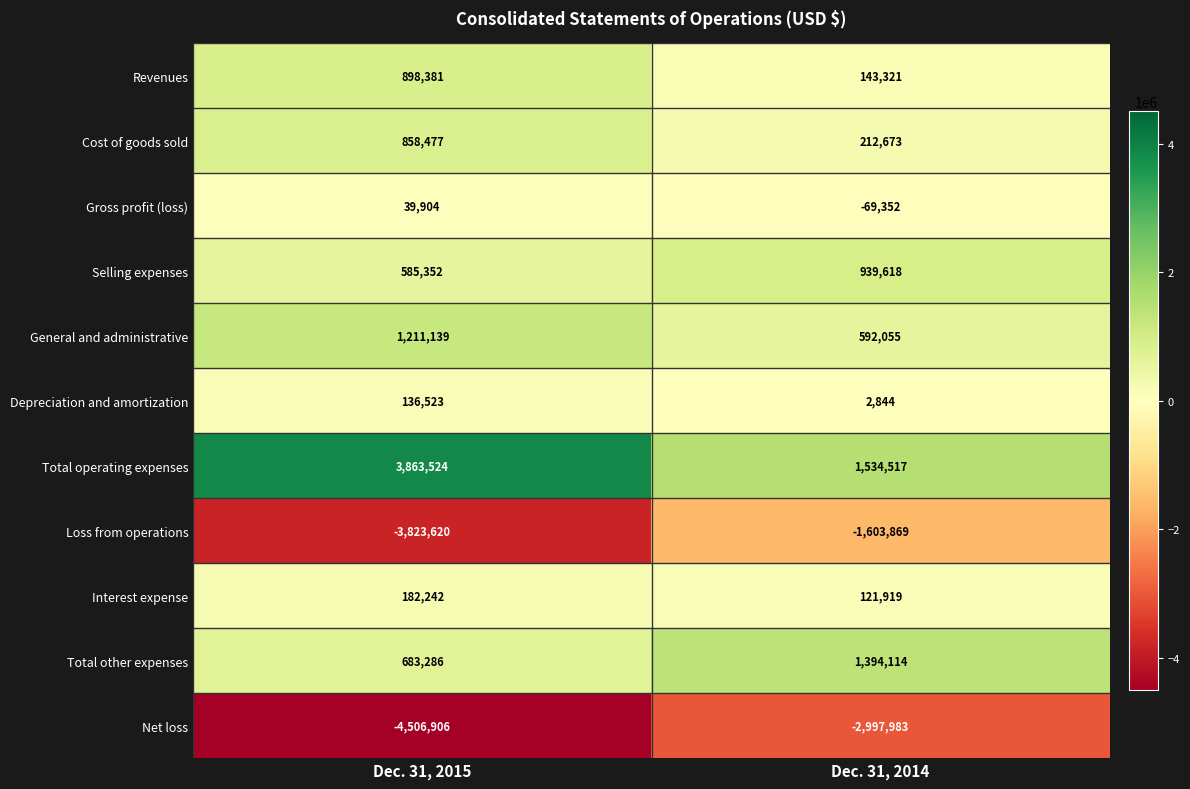

Is it true that Net loss equals -4163614 at Dec. 31, 2014?

False